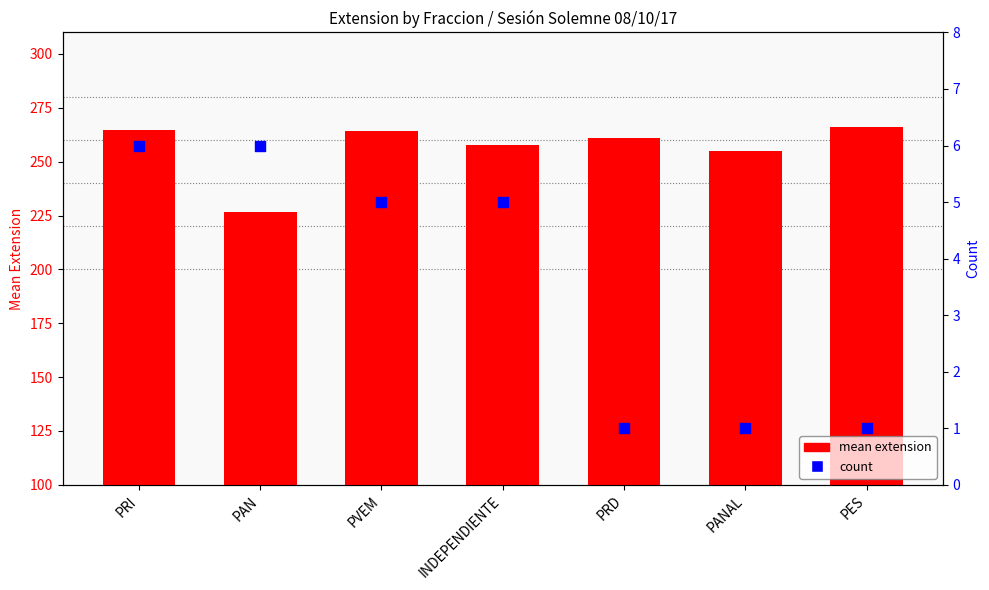

What are all the series names shown in the legend?

mean extension, count